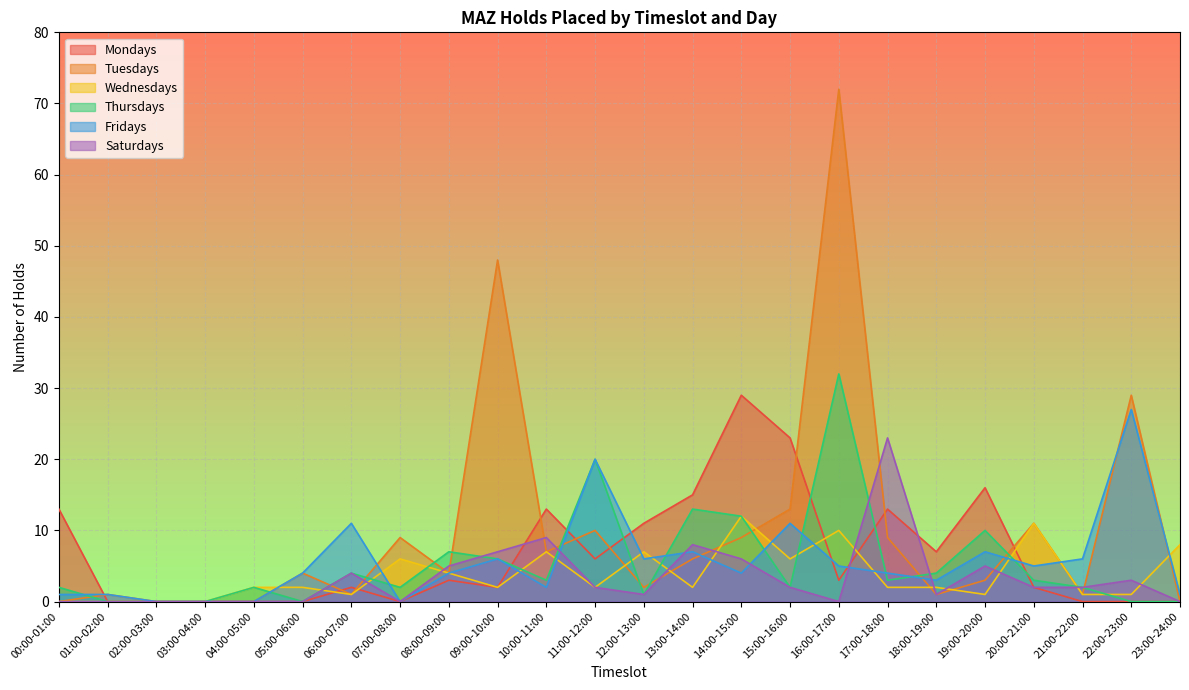

Is it true that Wednesdays equals 6 at 20:00-21:00?

False